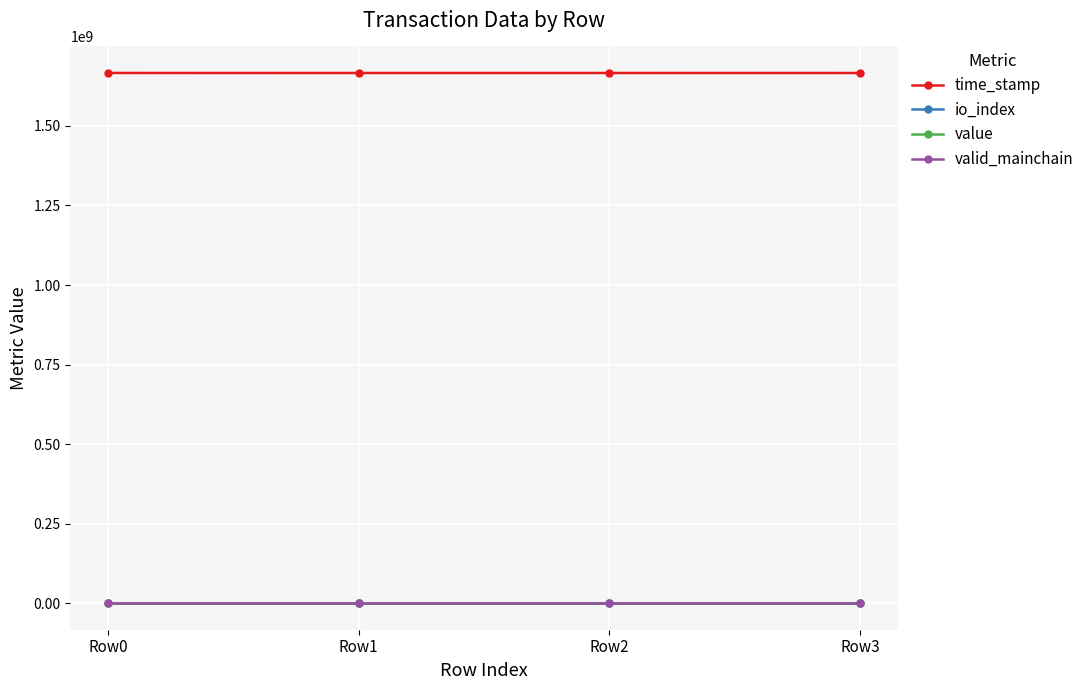

The value series shows 2.6 at Row0. True or false?

True